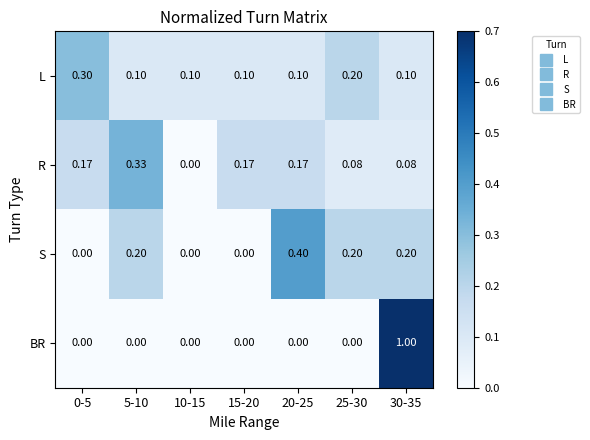

Is the value of L at 5-10 greater than the value of S at 25-30?

No